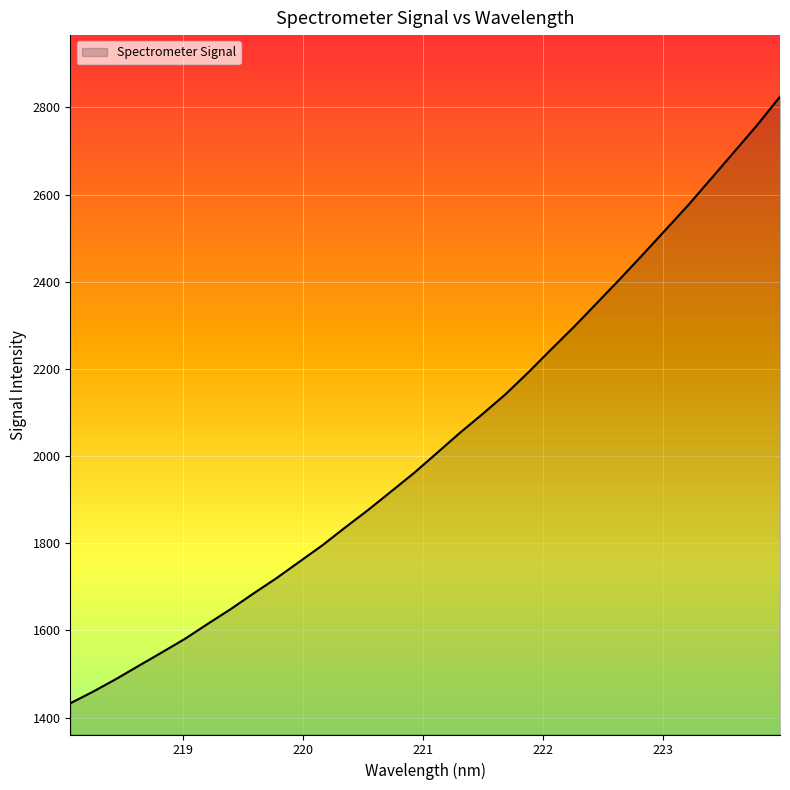

Reading left to right, transcribe all the data shown in this chart.

1432.7	1459.6	1488.4	1519.2	1549.6	1580.5	1615.0	1648.8	1684.9	1719.9	1757.6	1795.1	1836.3	1876.4	1918.6	1961.1	2006.9	2053.0	2096.7	2141.8	2192.3	2245.1	2297.0	2351.6	2406.3	2462.4	2519.4	2576.7	2637.4	2698.4	2759.5	2824.8